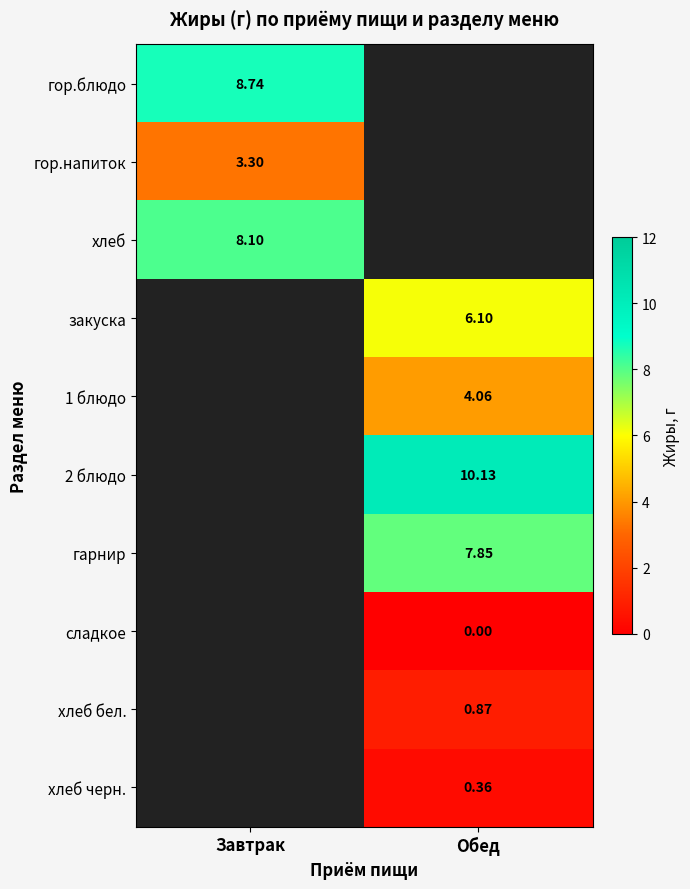

The хлеб series shows 8.1 at Завтрак. True or false?

True